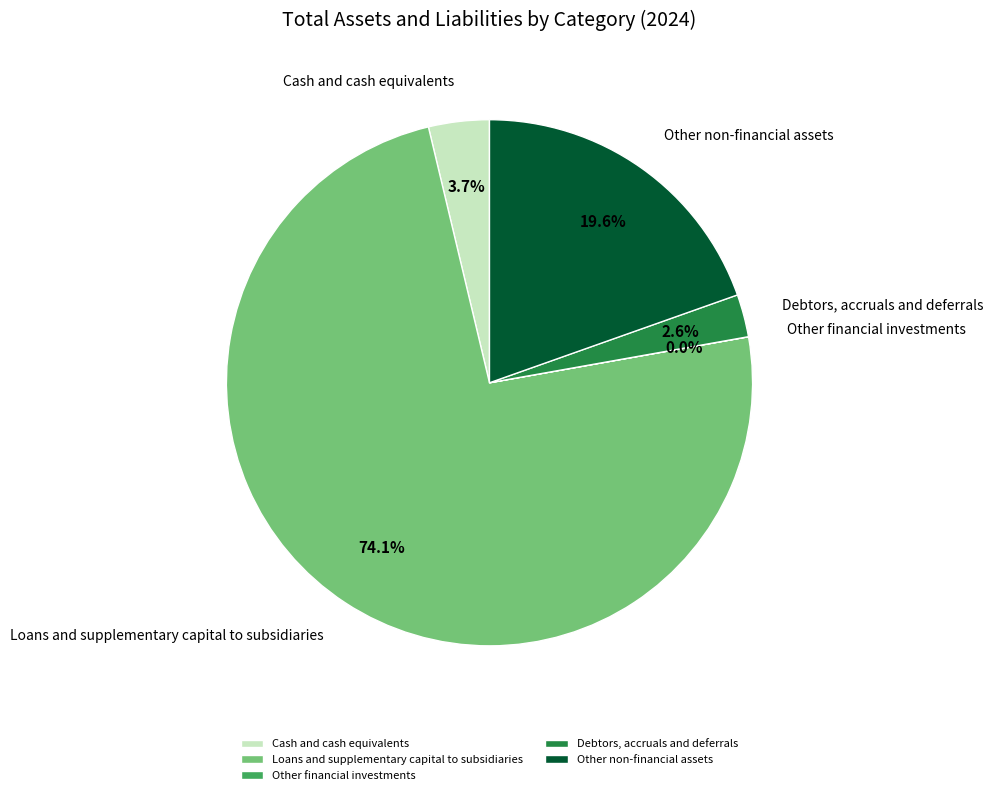

What is the largest slice in the pie chart?

Loans and supplementary capital to subsidiaries